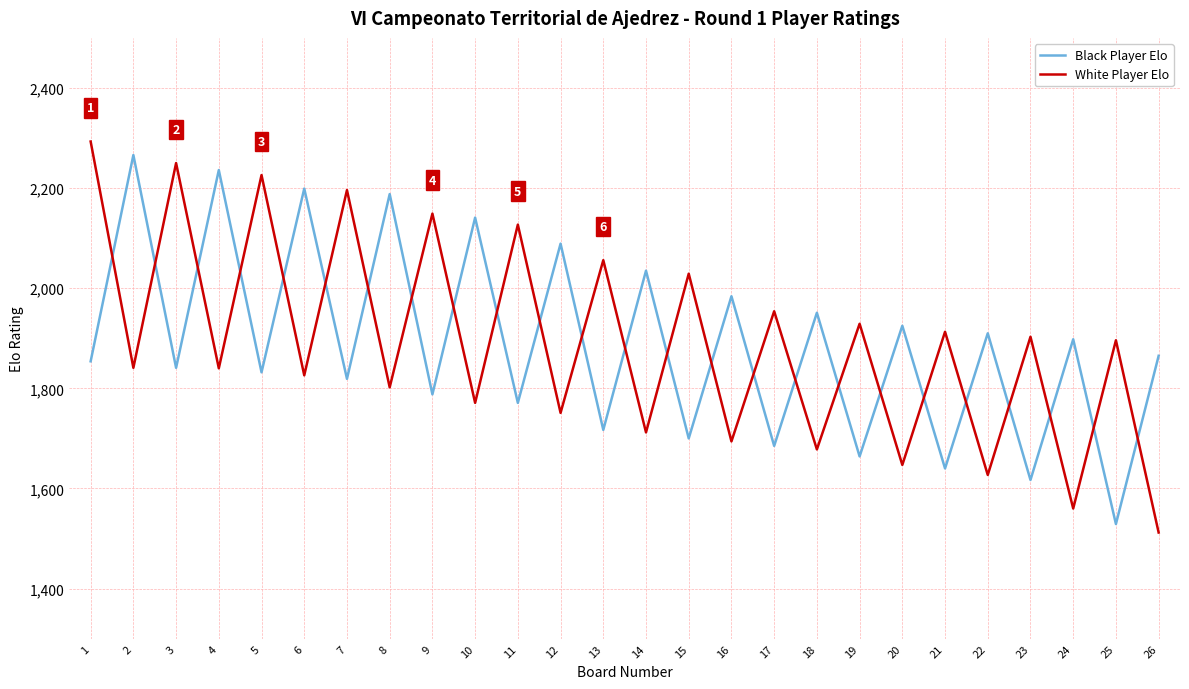

What value does the White Player Elo series have at 10, to the nearest 50?

1750